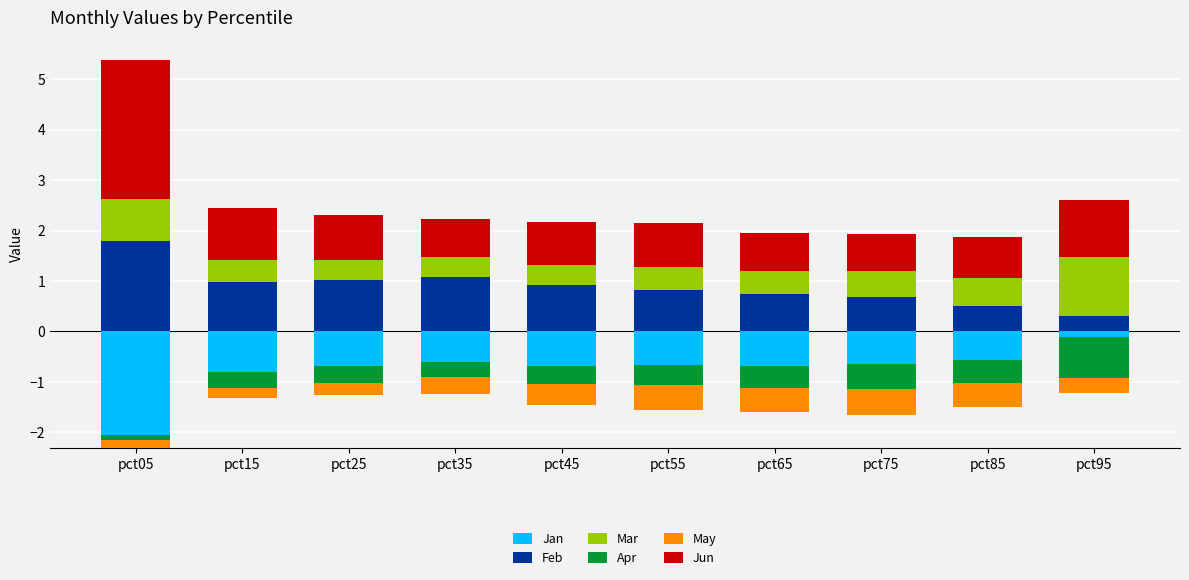

What are all the series names shown in the legend?

Jan, Feb, Mar, Apr, May, Jun